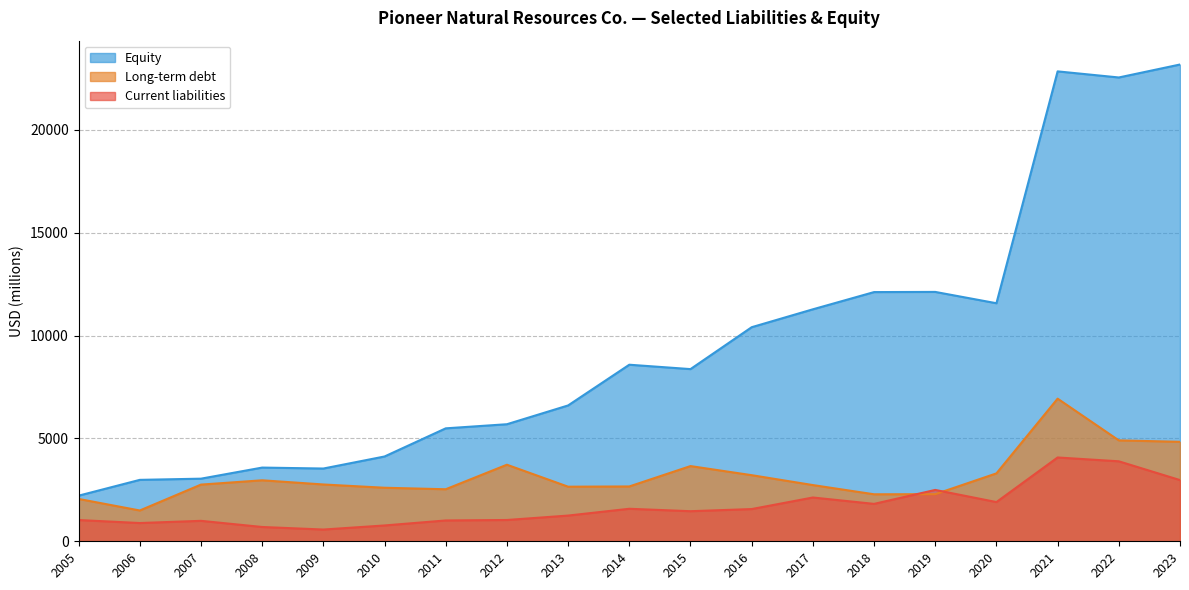

How many values in the Long-term debt series exceed 2755?

9